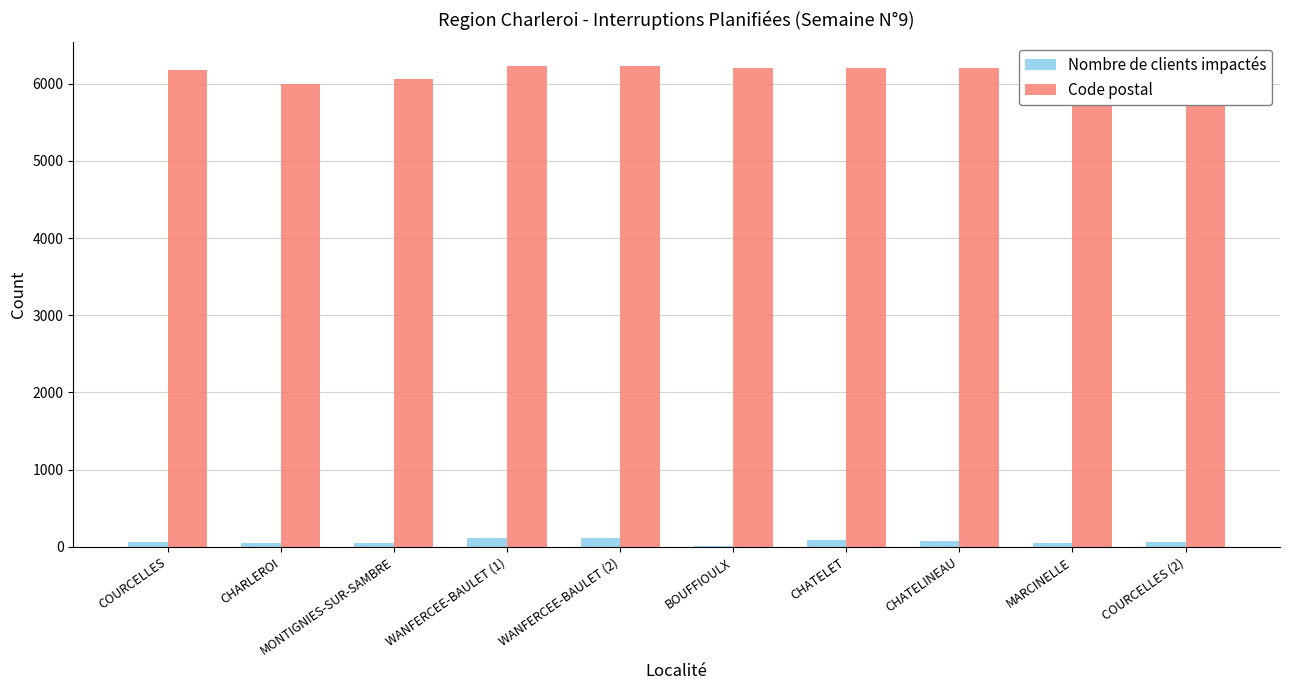

What are all the series names shown in the legend?

Nombre de clients impactés, Code postal